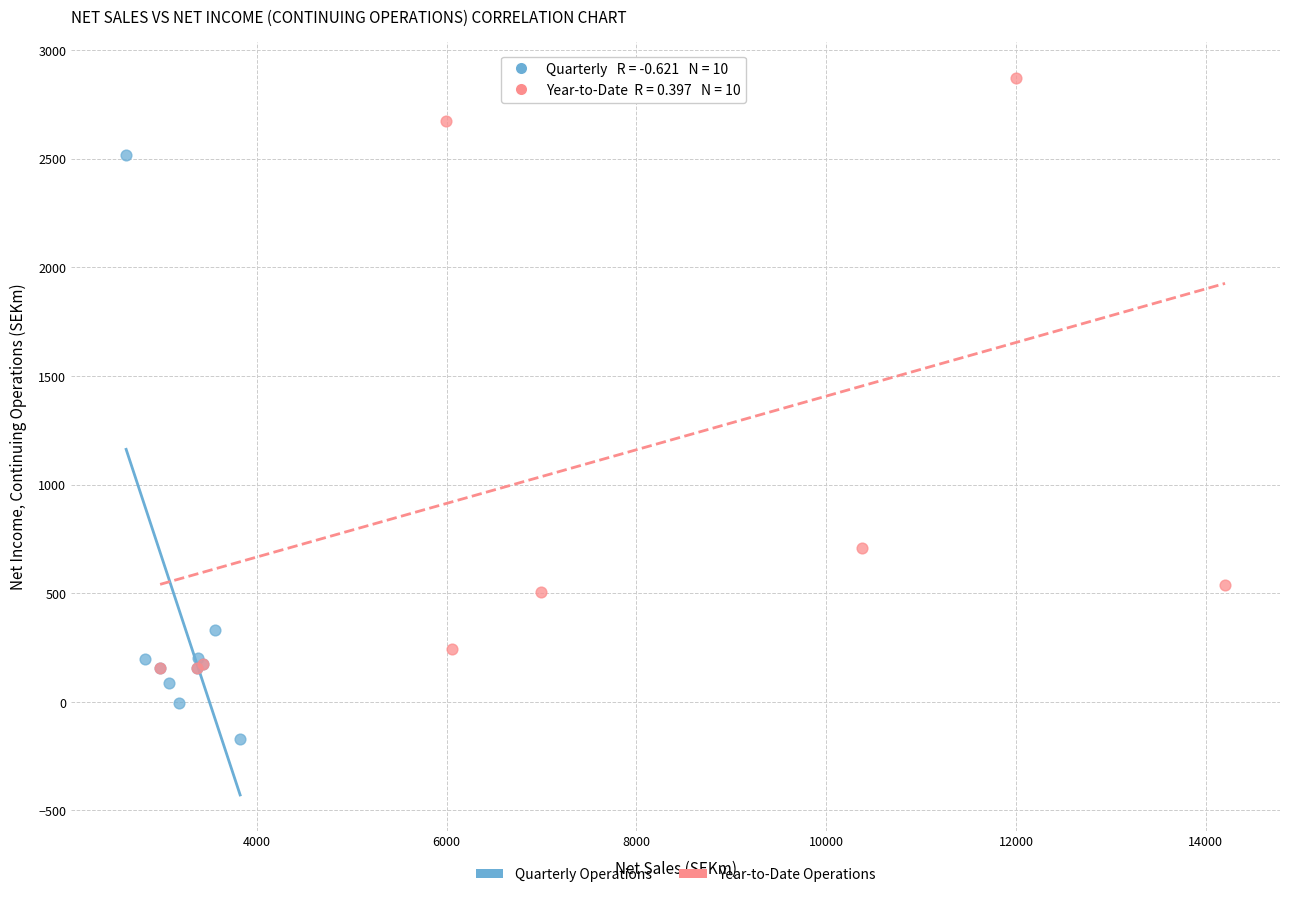

What are all the series names shown in the legend?

Quarterly Operations, Year-to-Date Operations